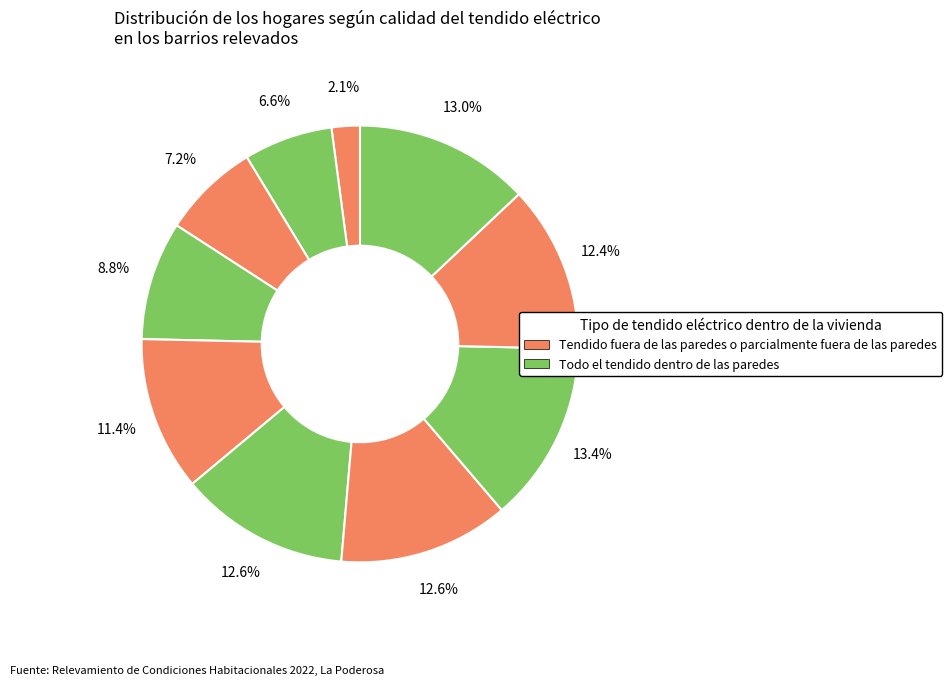

Count the number of slices in the pie.

10